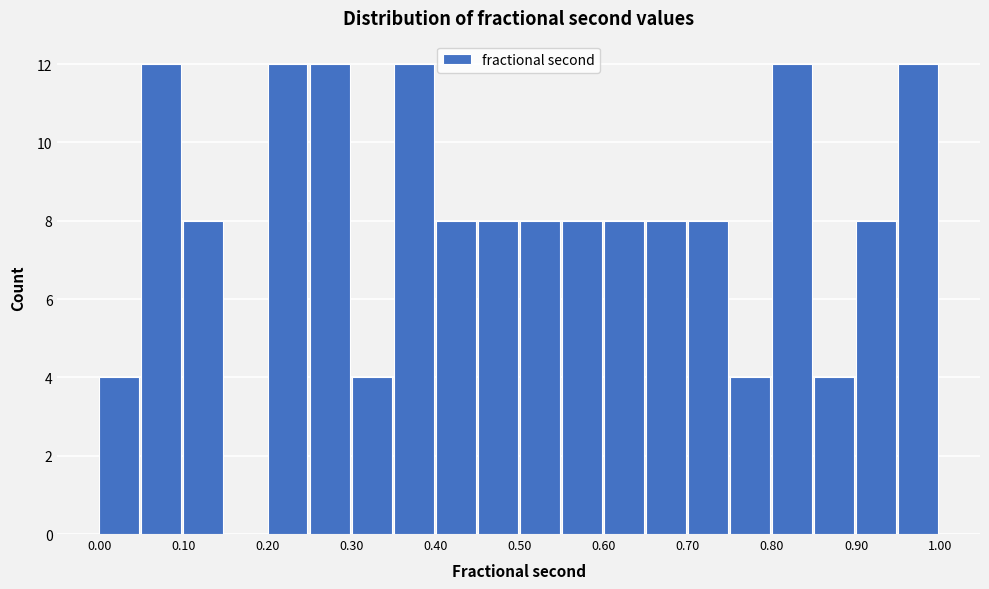

Reading left to right, transcribe this chart: for each bar, give the range it covers on the x-axis and its height. The values are not printed on the chart, so give them approximately, as read against the axis.

0.00 to 0.05: 4
0.05 to 0.10: 12
0.10 to 0.15: 8
0.15 to 0.20: 0
0.20 to 0.25: 12
0.25 to 0.30: 12
0.30 to 0.35: 4
0.35 to 0.40: 12
0.40 to 0.45: 8
0.45 to 0.50: 8
0.50 to 0.55: 8
0.55 to 0.60: 8
0.60 to 0.65: 8
0.65 to 0.70: 8
0.70 to 0.75: 8
0.75 to 0.80: 4
0.80 to 0.85: 12
0.85 to 0.90: 4
0.90 to 0.95: 8
0.95 to 1.00: 12